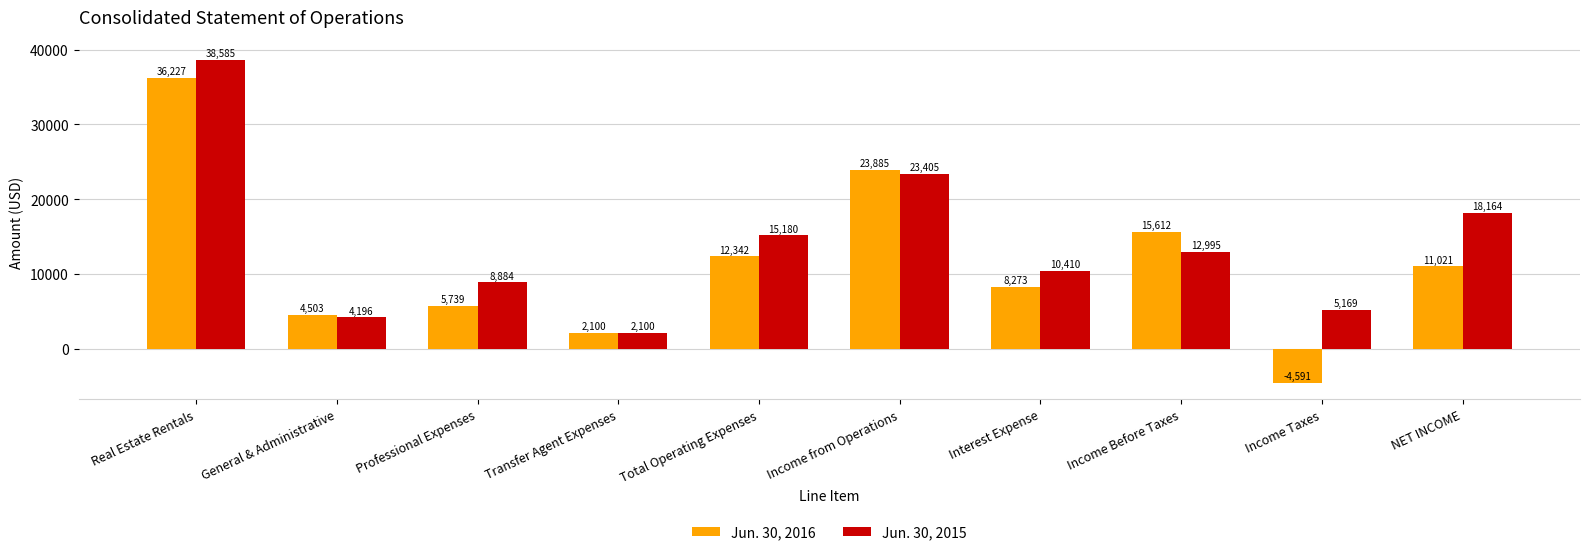

What is the difference between the second highest and second lowest values in the Jun. 30, 2016 series?

21785